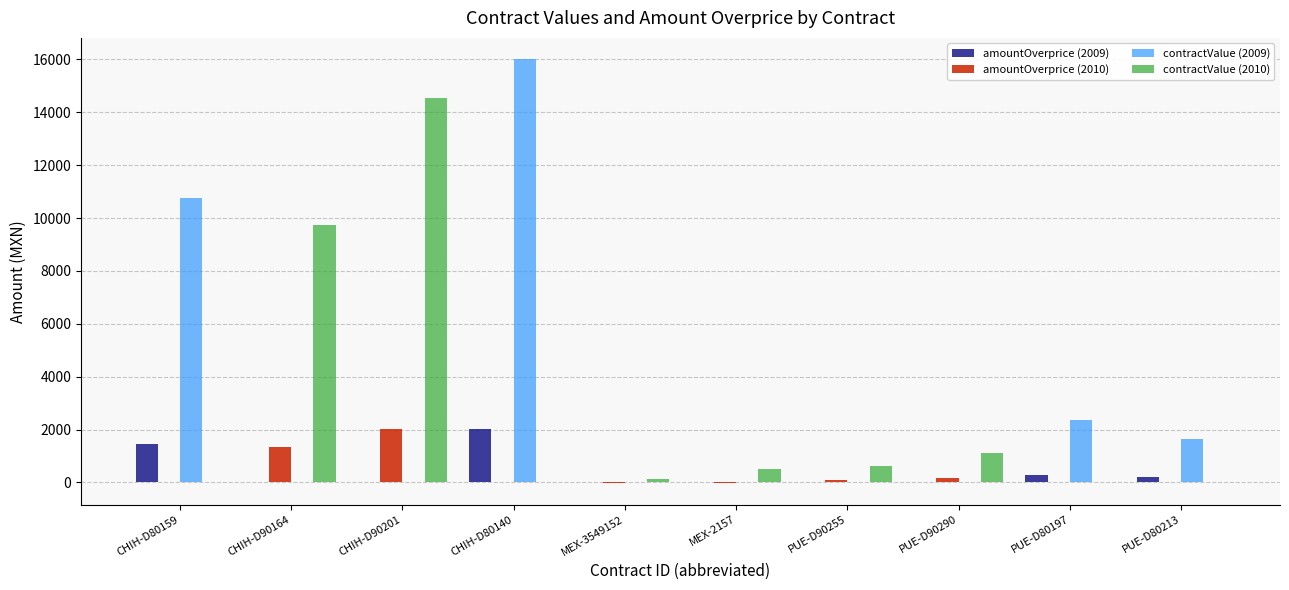

True or false: contractValue (2010) has a value of 4759.3 at CHIH-D90201.

False